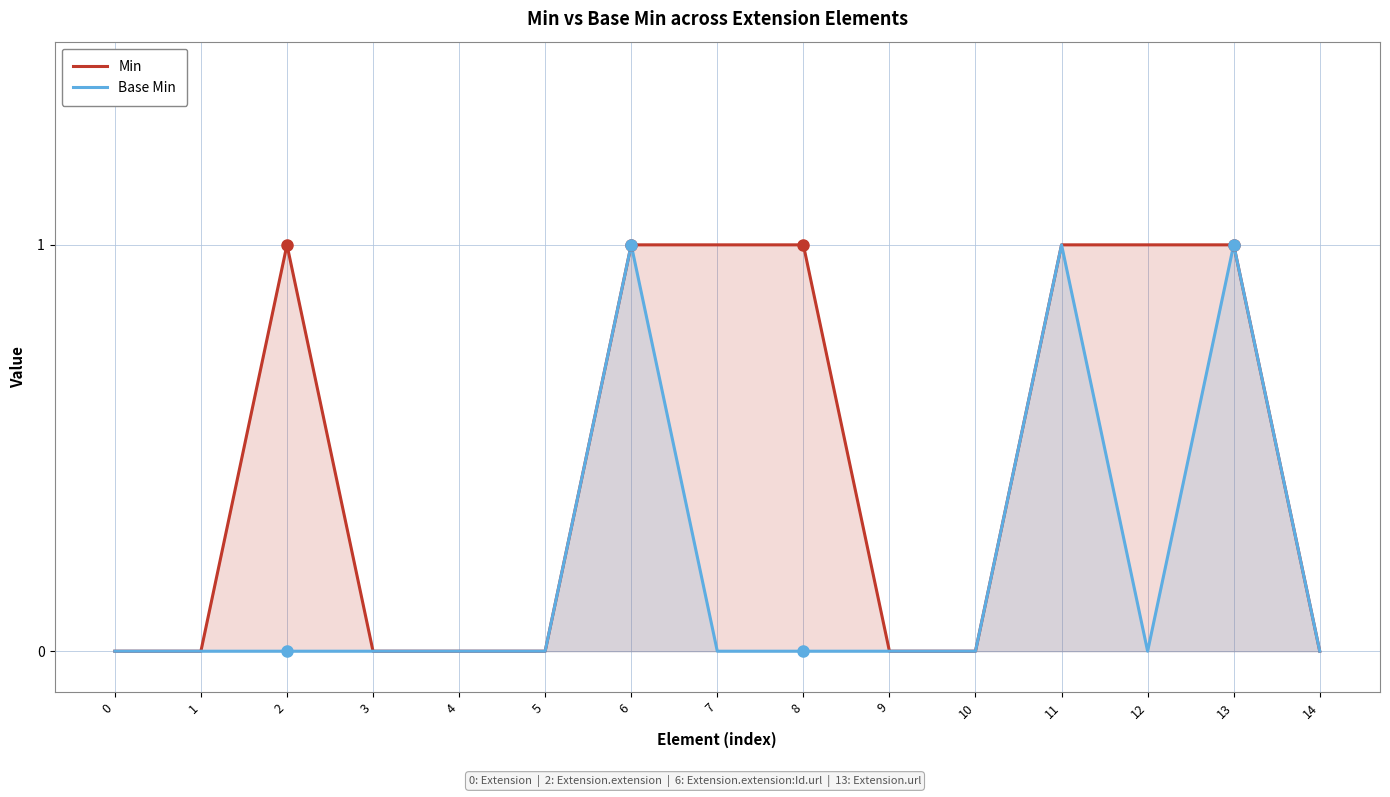

Reading left to right, what are all the values shown in this chart?

Min: 0	0	1	0	0	0	1	1	1	0	0	1	1	1	0
Base Min: 0	0	0	0	0	0	1	0	0	0	0	1	0	1	0